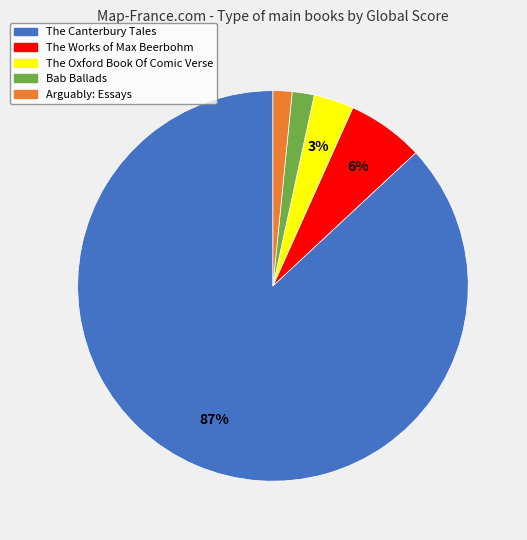

Which has a higher value, The Canterbury Tales or Arguably: Essays?

The Canterbury Tales